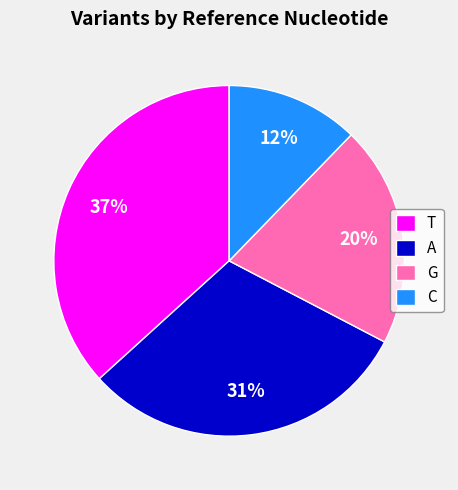

The C slice represents 24% of the pie. True or false?

False